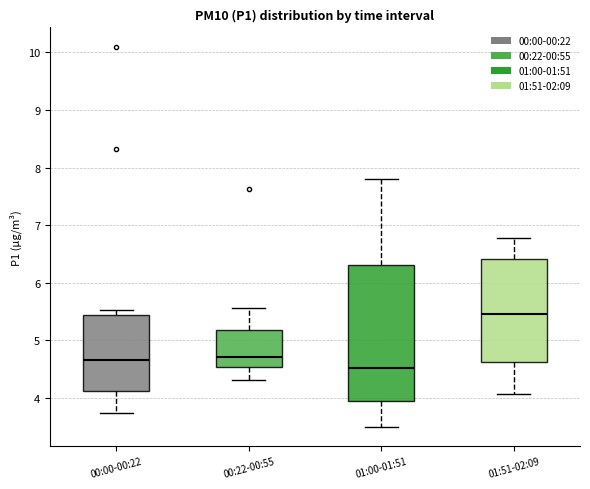

Reading left to right, transcribe this box plot: for each box, give where its median line is, the range the box spans, and where its two whiskers end, as read against the y-axis. The values are not printed on the chart, so give them approximately, as read against the axis.

00:00-00:22: median 4.7, box 4.1 to 5.4, whiskers 3.8 to 5.5
00:22-00:55: median 4.7, box 4.5 to 5.2, whiskers 4.3 to 5.6
01:00-01:51: median 4.5, box 4.0 to 6.3, whiskers 3.5 to 7.8
01:51-02:09: median 5.5, box 4.6 to 6.4, whiskers 4.1 to 6.8